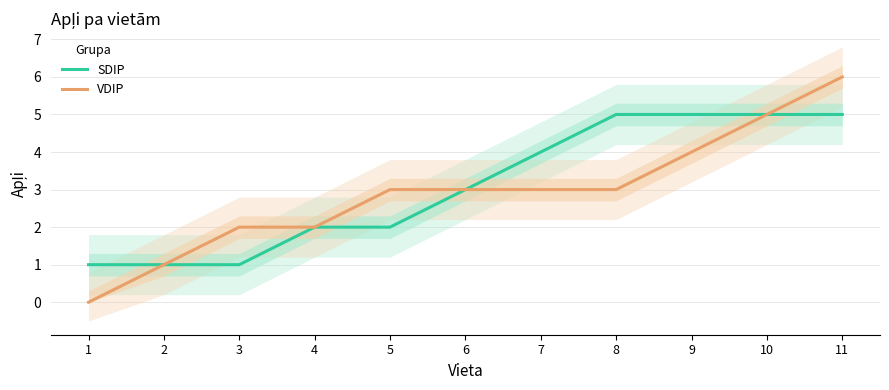

Reading left to right, extract all data points from this chart.

SDIP: 1=1	2=1	3=1	4=2	5=2	6=3	7=4	8=5	9=5	10=5	11=5
VDIP: 1=0	2=1	3=2	4=2	5=3	6=3	7=3	8=3	9=4	10=5	11=6